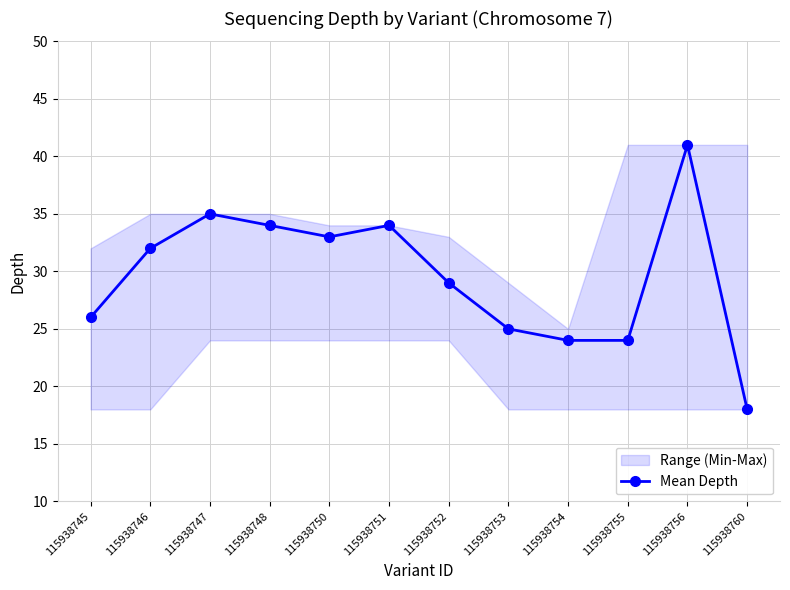

What is the change in value from 115938751 to 115938756?

+7